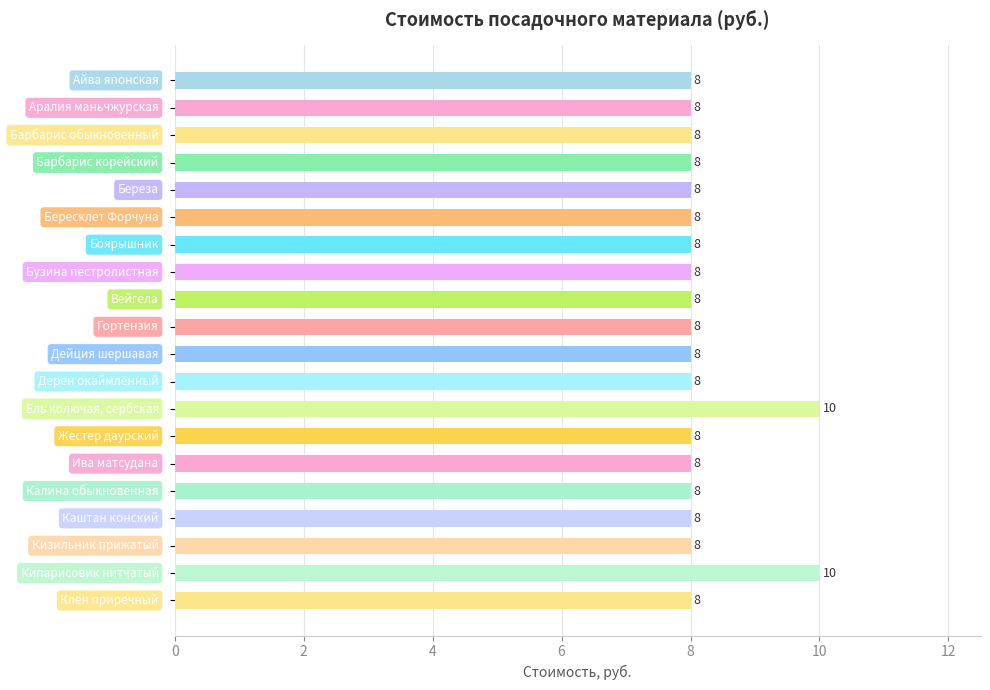

What is the sum of all values?

164